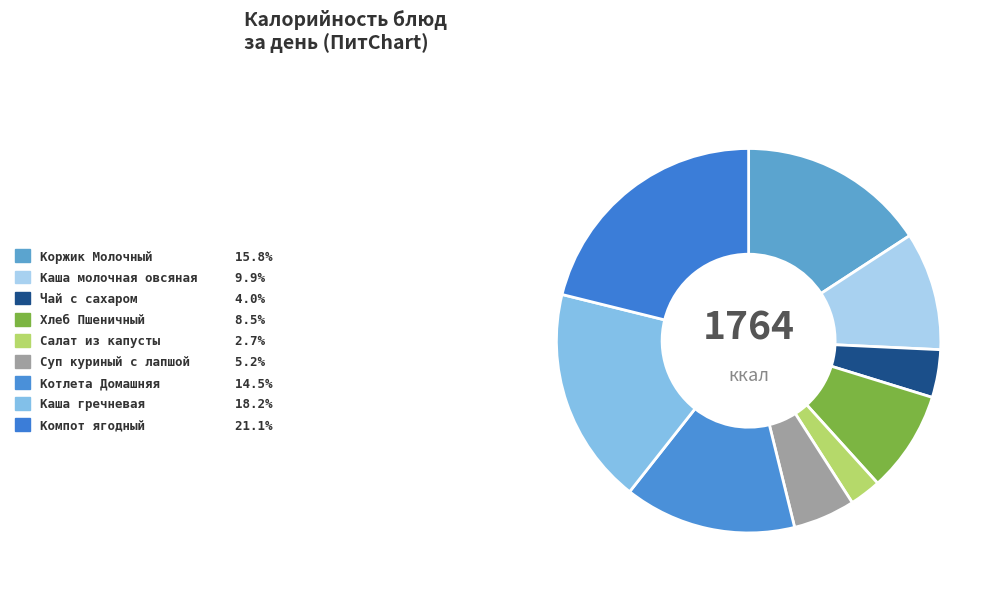

What portion of the pie excludes Суп куриный с лапшой?

94.8%